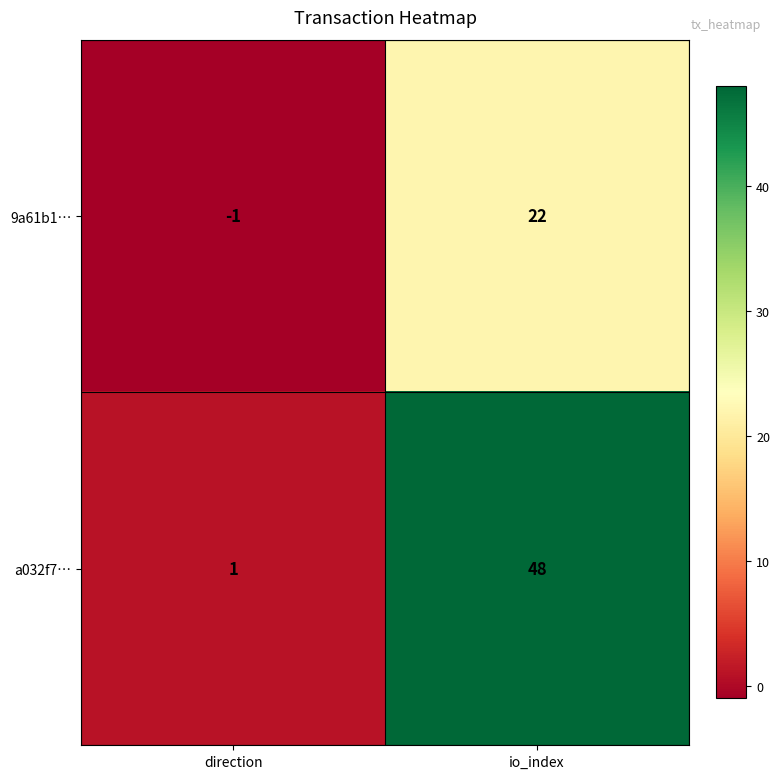

Which series has the widest spread of values?

a032f7…